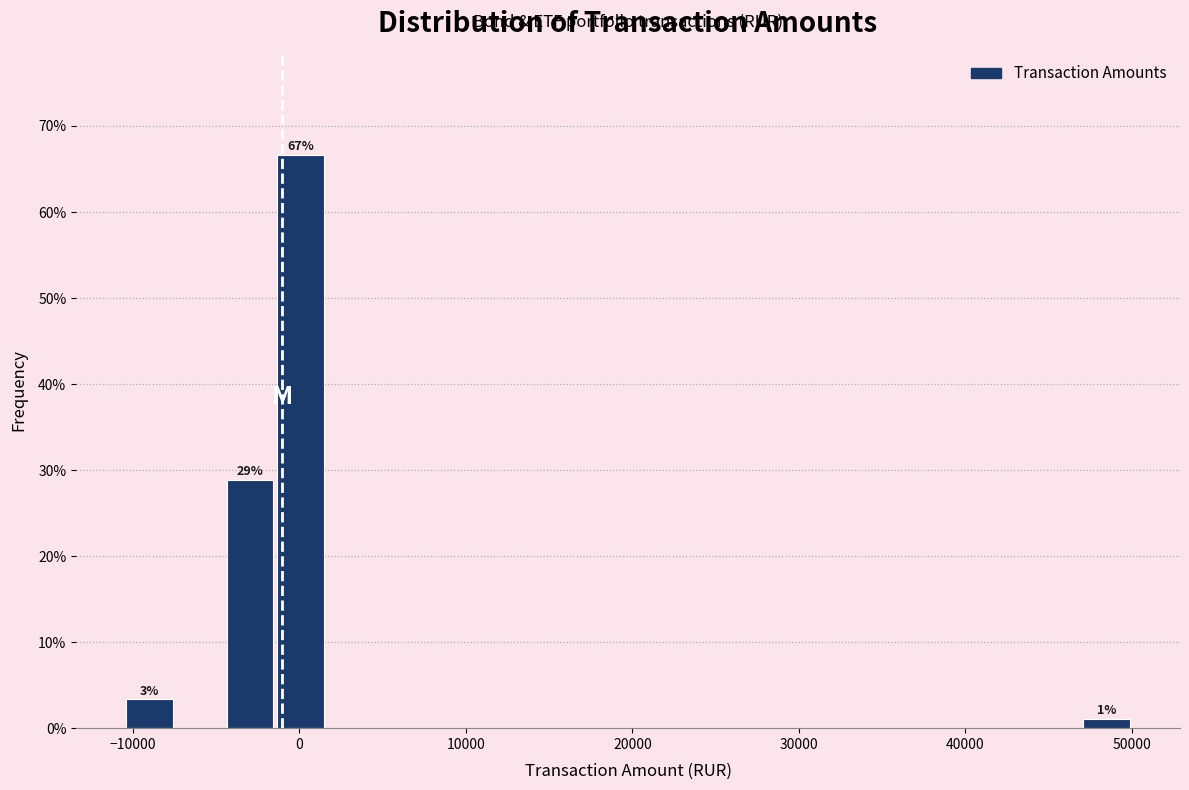

Read against the x-axis, roughly where is the centre of the tallest bar?

0